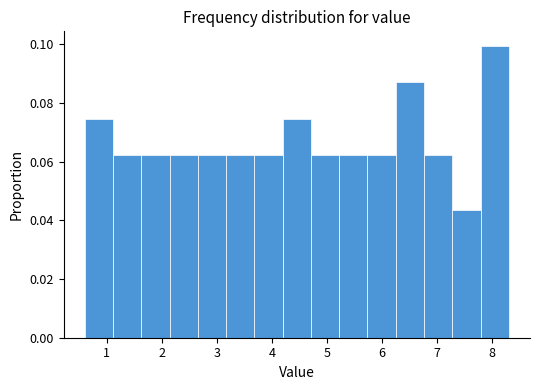

Reading left to right, list every bar in this chart as the range it spans on the x-axis followed by its height. Neither the bar edges nor the heights are printed on the chart, so give them approximately, as read against the axes.

0.6 to 1.1: 0.074
1.1 to 1.6: 0.062
1.6 to 2.1: 0.062
2.1 to 2.7: 0.062
2.7 to 3.2: 0.062
3.2 to 3.7: 0.062
3.7 to 4.2: 0.062
4.2 to 4.7: 0.074
4.7 to 5.2: 0.062
5.2 to 5.7: 0.062
5.7 to 6.2: 0.062
6.2 to 6.8: 0.086
6.8 to 7.3: 0.062
7.3 to 7.8: 0.044
7.8 to 8.3: 0.100